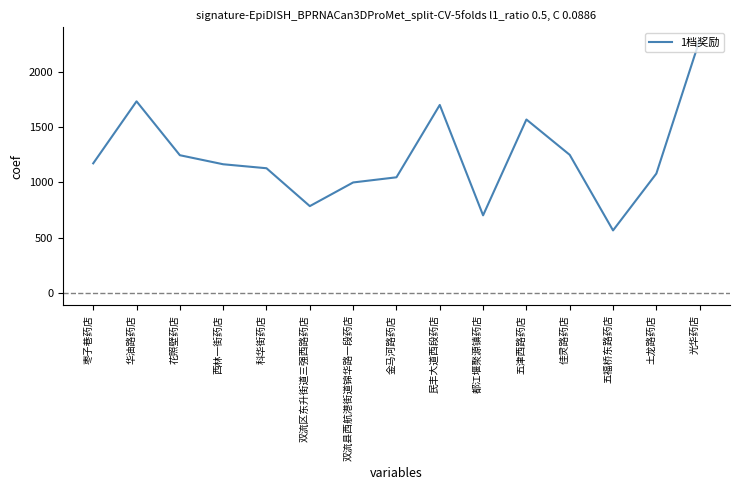

What is the sum of the values at 土龙路药店 and 双流区东升街道三强西路药店?

1866.3